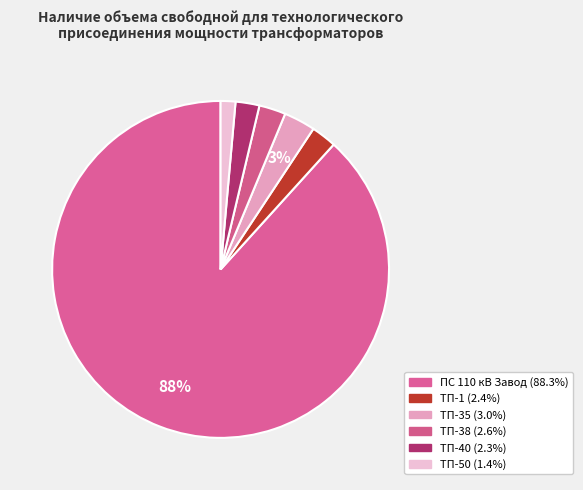

To the nearest percent, what is the difference between the largest and smallest slice percentages?

87%